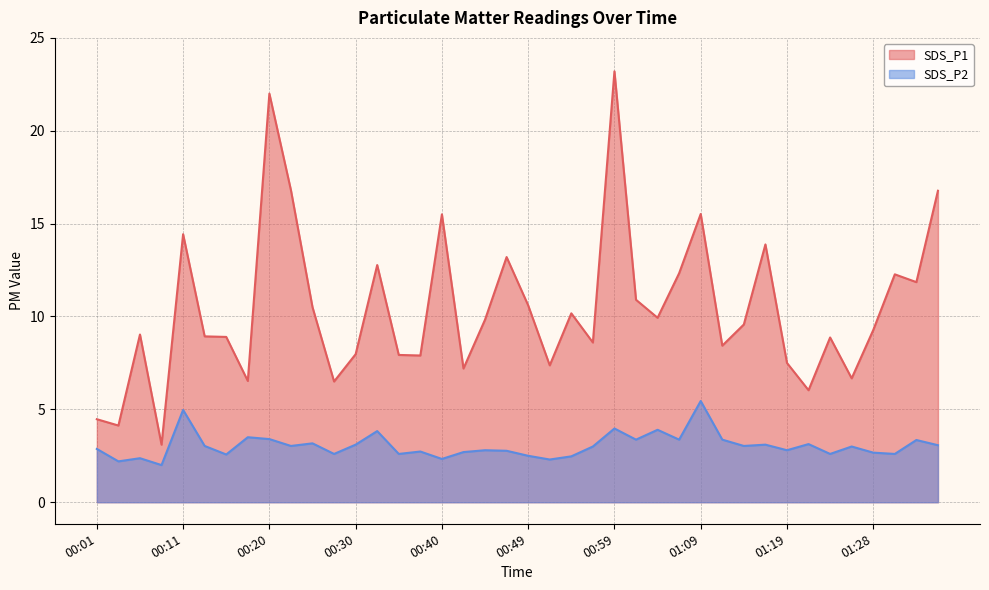

How many lines are shown in the chart?

2